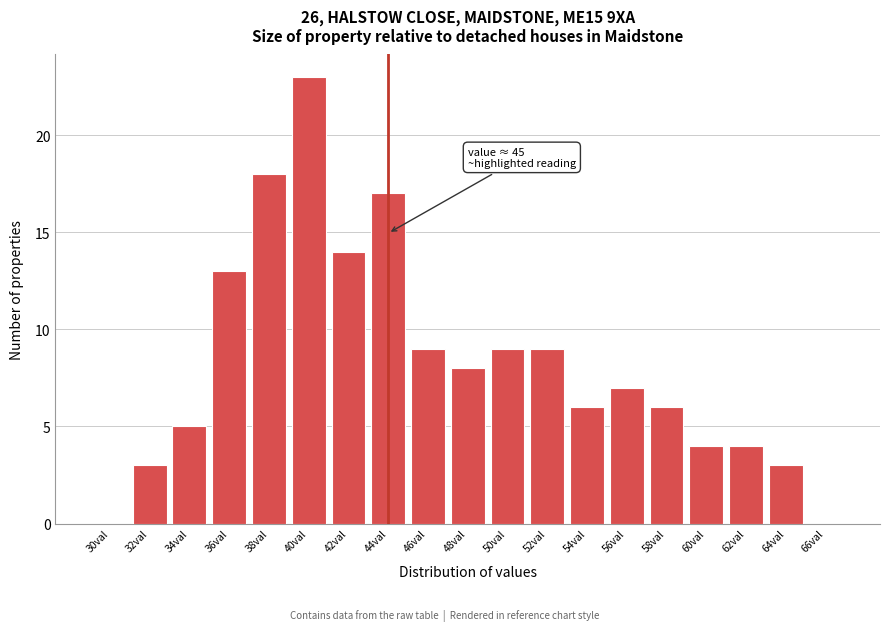

Reading left to right, transcribe all the data shown in this chart.

30val=0	32val=3	34val=5	36val=13	38val=18	40val=23	42val=14	44val=17	46val=9	48val=8	50val=9	52val=9	54val=6	56val=7	58val=6	60val=4	62val=4	64val=3	66val=0